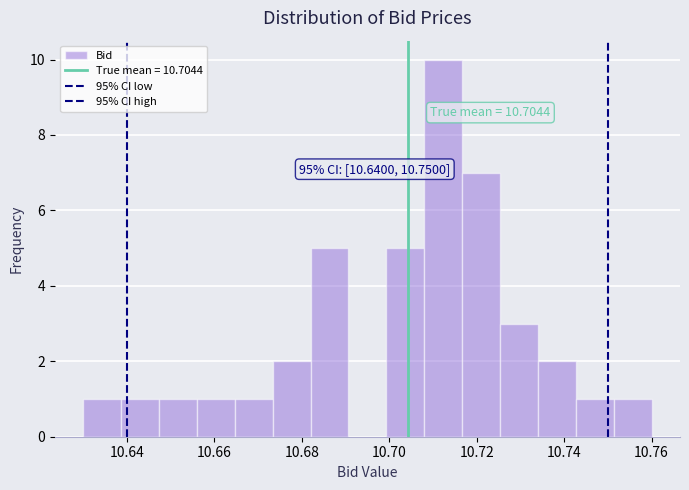

Which range on the x-axis has the tallest bar?

10.708 to 10.716